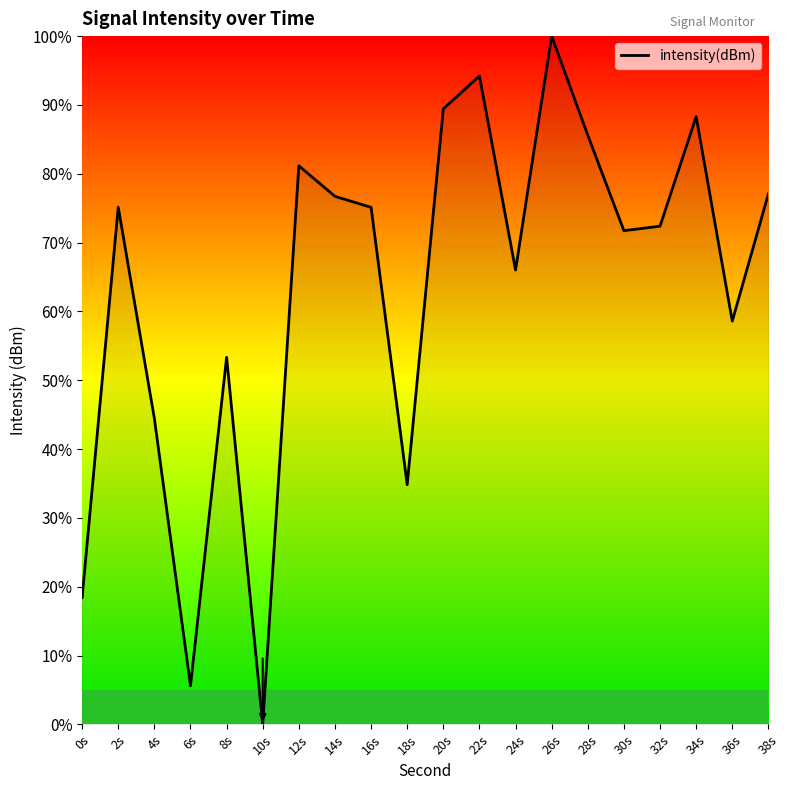

Which category has the lowest value across all series?

10s